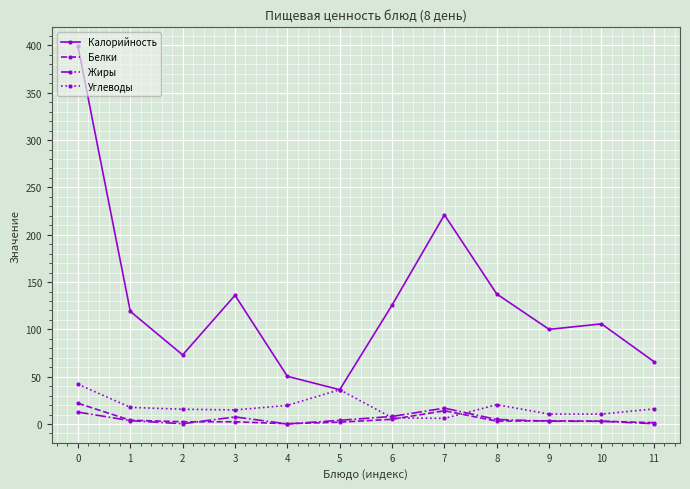

True or false: Калорийность and Белки intersect in this chart.

False